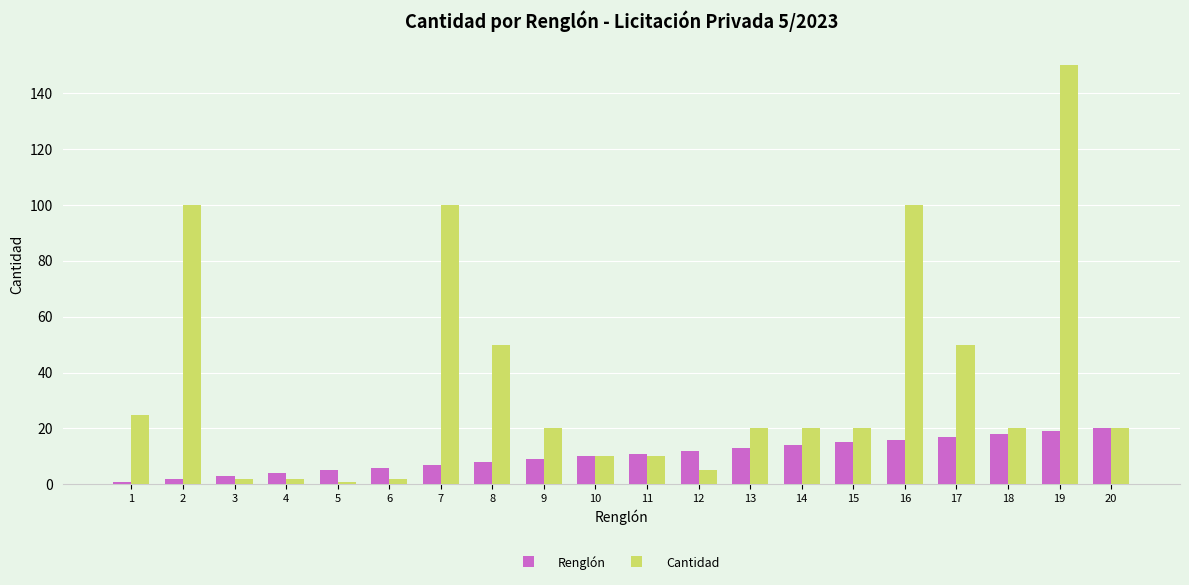

What is the greatest value displayed?

150